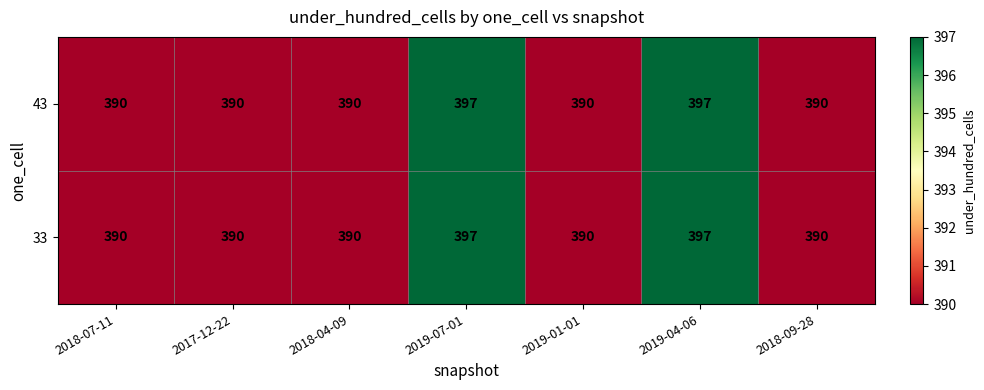

Count the 43 values in the range 390 to 397.

7